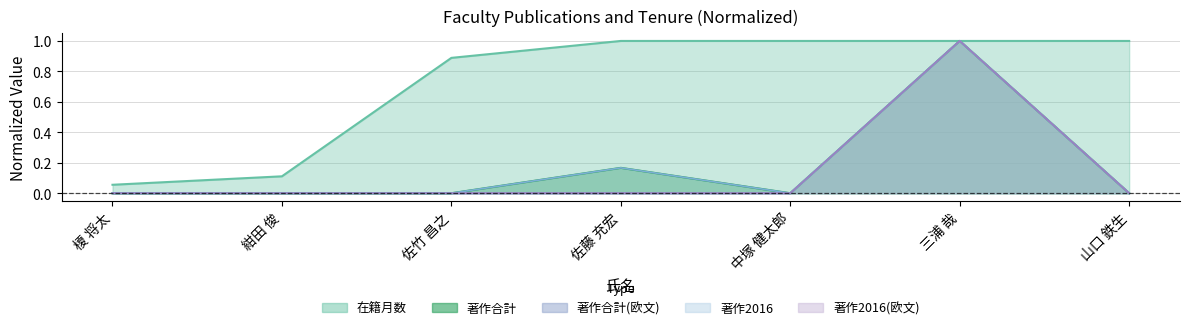

How many values in the 著作合計 series exceed 0?

2